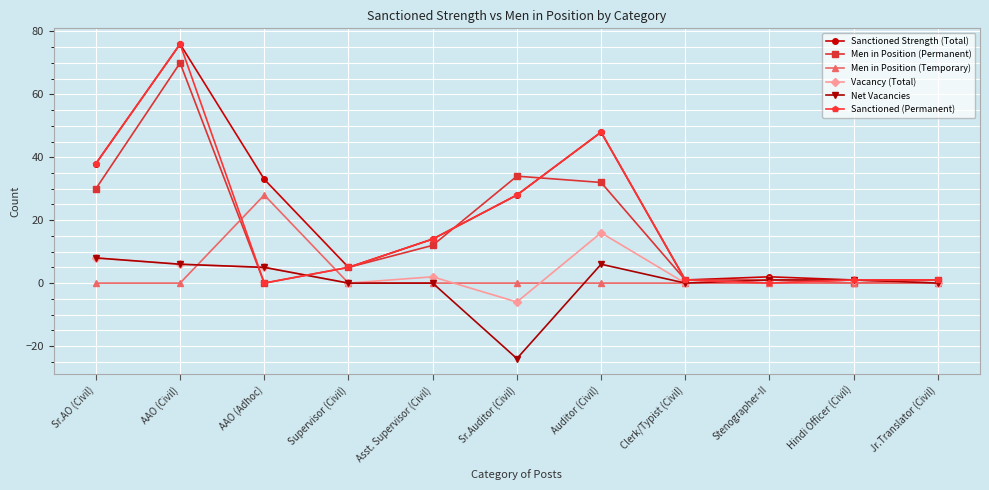

What is the sum of all Men in Position (Permanent) values?

186